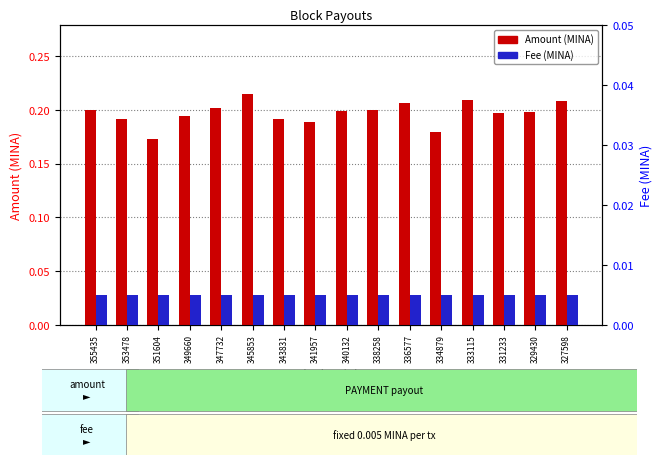

What is the maximum value shown in the chart?

0.2